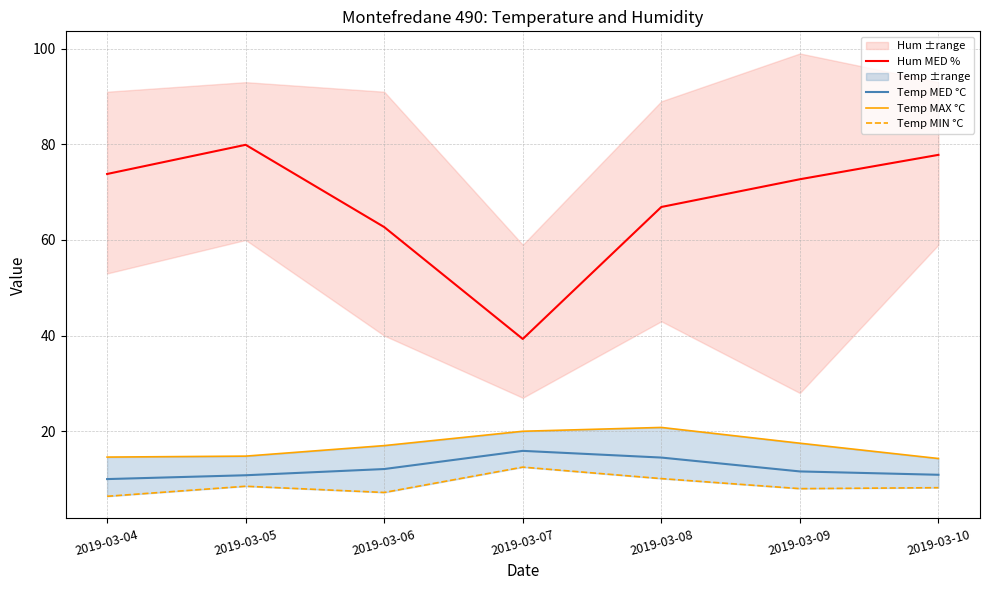

How many data points in Temp MAX °C are above 17?

3